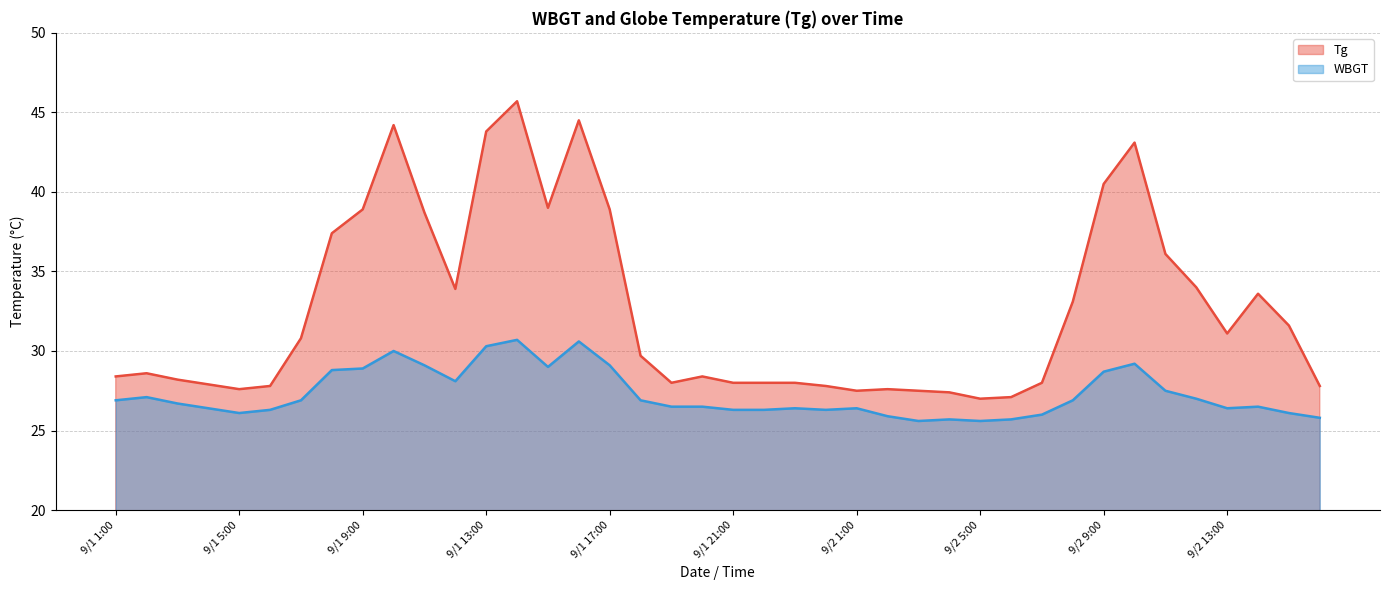

True or false: WBGT and Tg cross at least once.

False